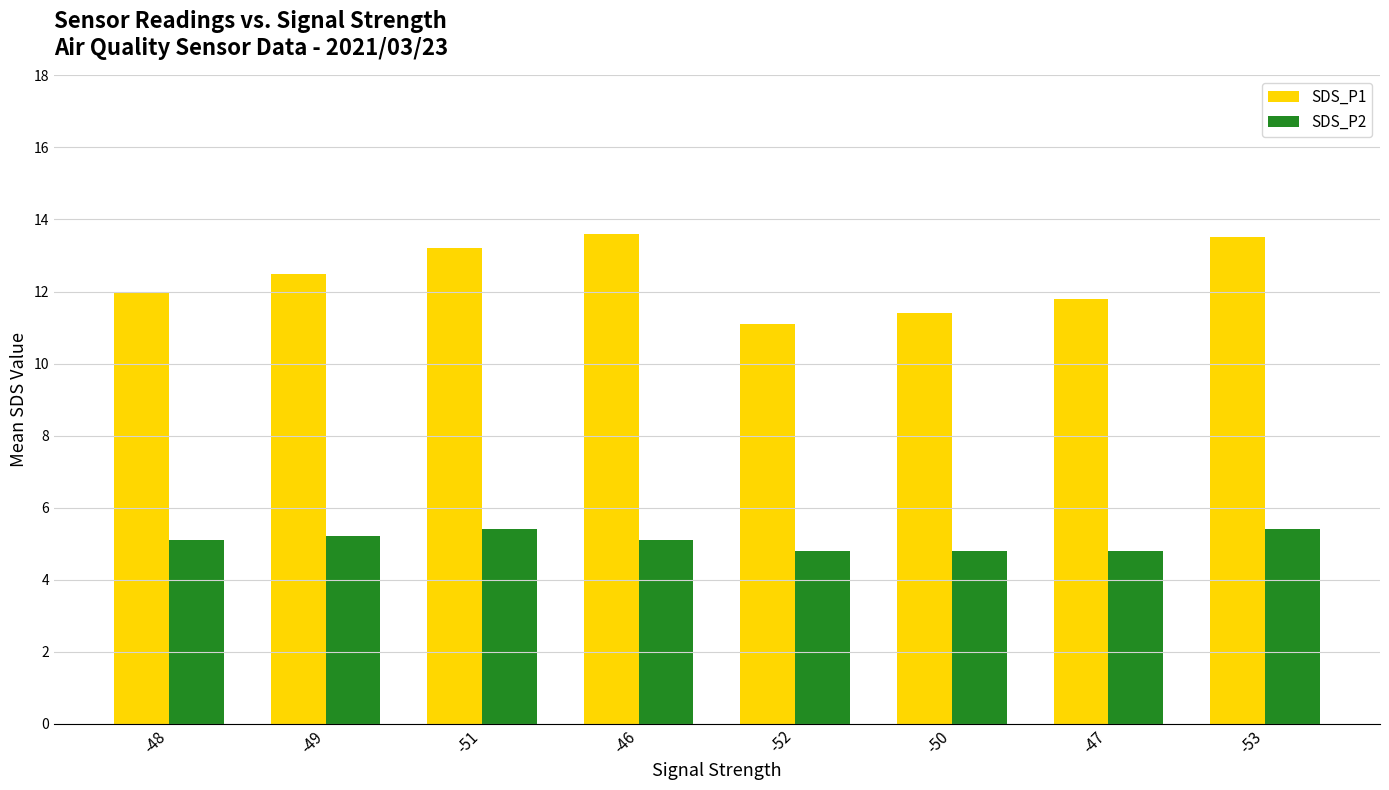

Rank the series by their average value, from highest to lowest.

SDS_P1, SDS_P2